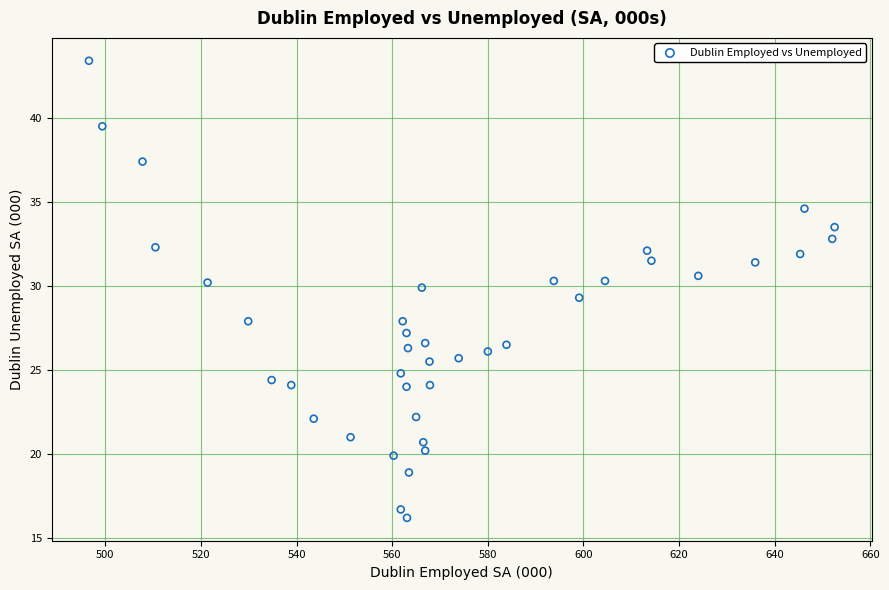

What Y value in the scatter plot is closest to 29?

29.3